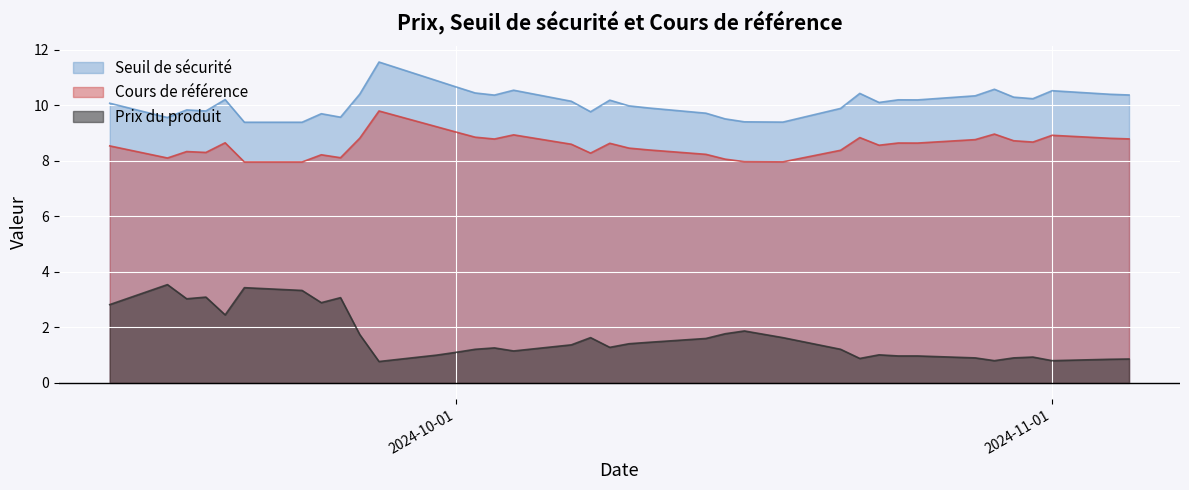

The Seuil de sécurité series shows 10.1 at 2024-10-07. True or false?

True